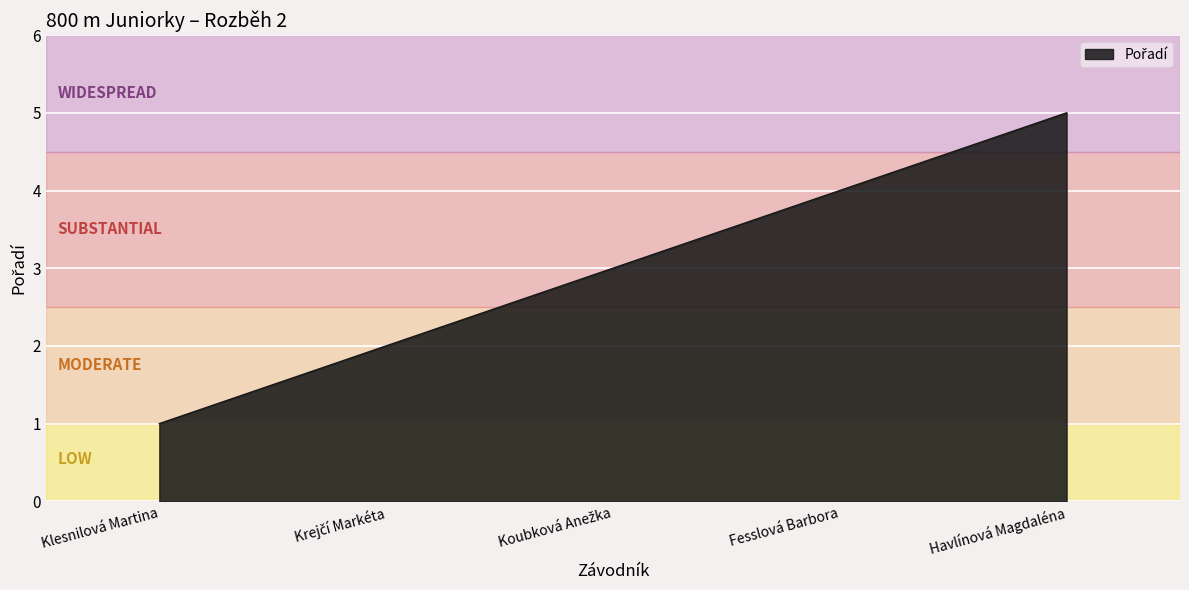

What is the average value?

3